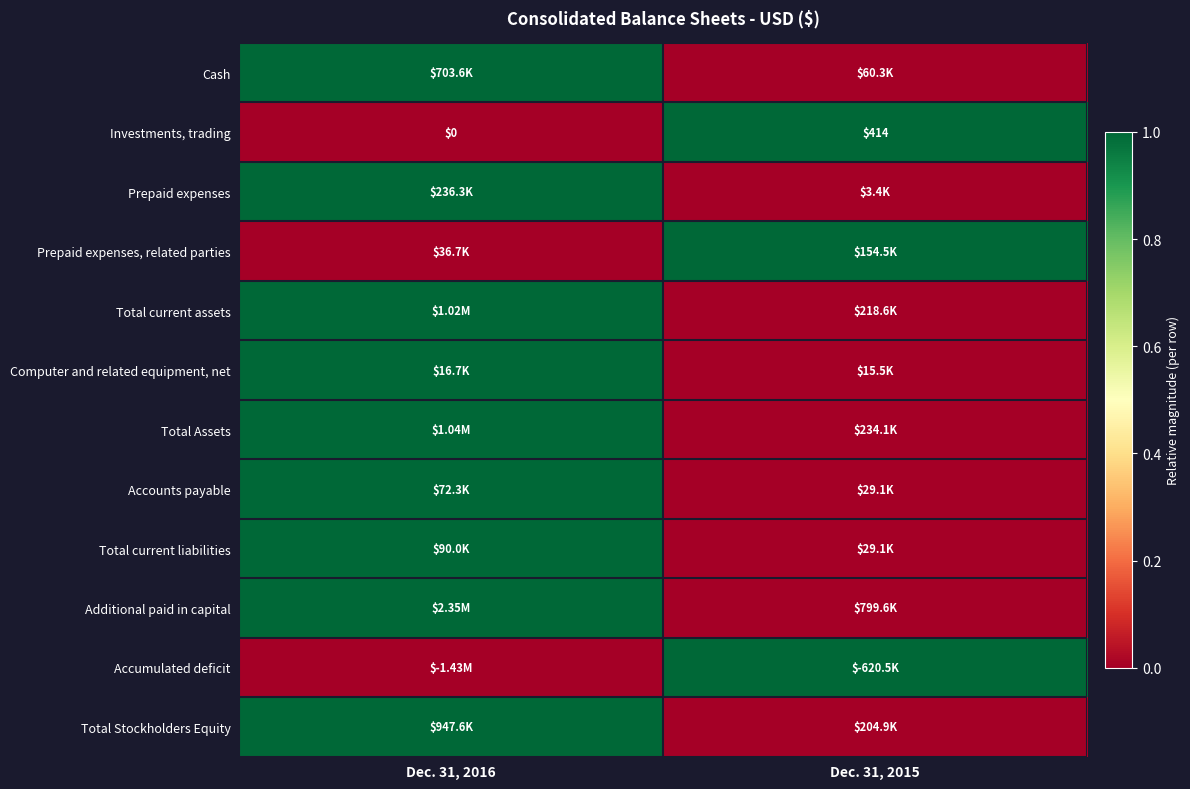

Count the Computer and related equipment, net values in the range 0 to 1.

2